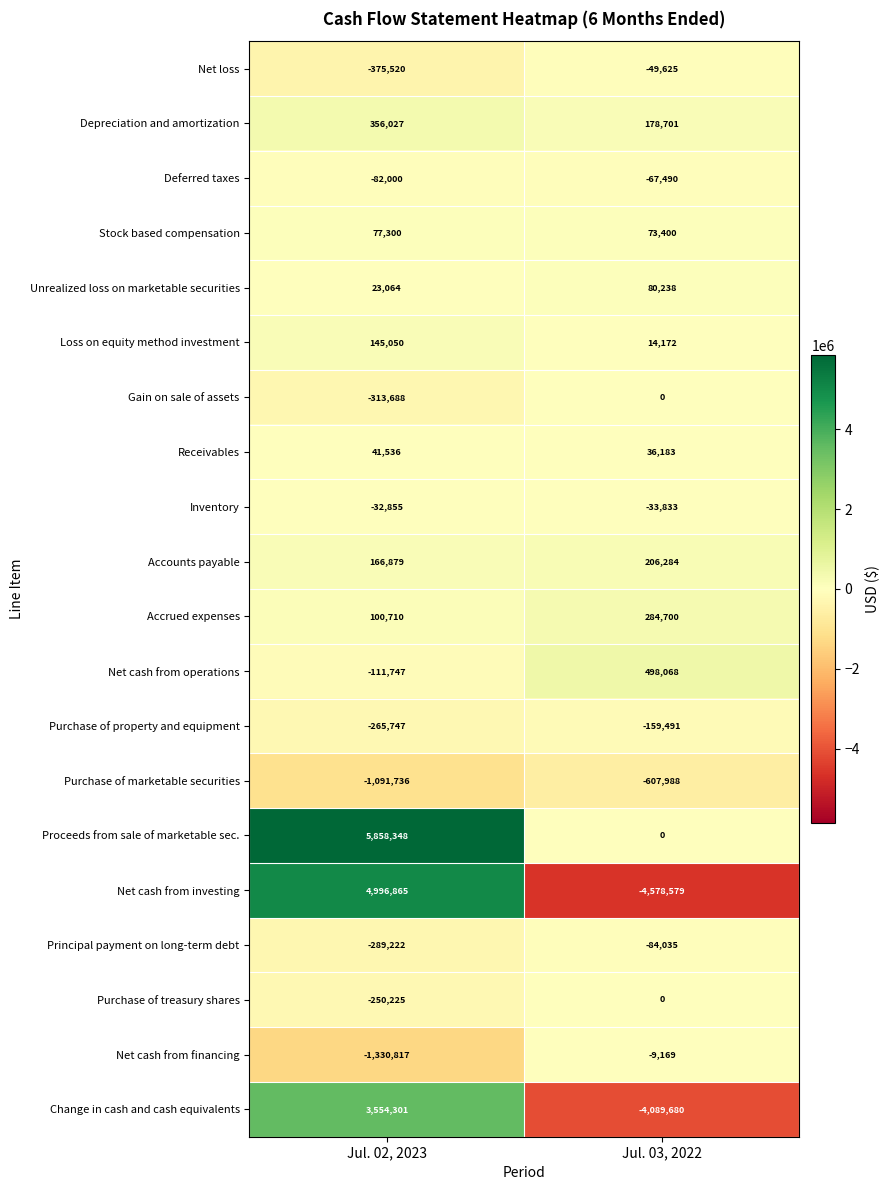

Count the number of data series in this chart.

20